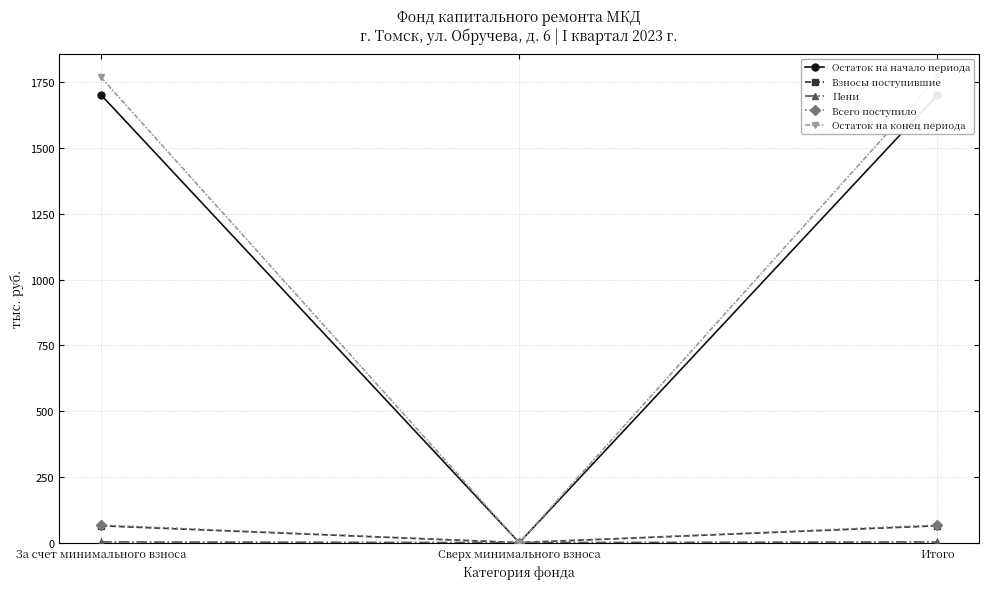

Reading left to right, what are all the values shown in this chart?

Остаток на начало периода: 1702.5	0.0	1702.5
Взносы поступившие: 63.9	0.0	63.9
Пени: 2.6	0.0	2.6
Всего поступило: 66.6	0.0	66.6
Остаток на конец периода: 1769.1	0.0	1769.1